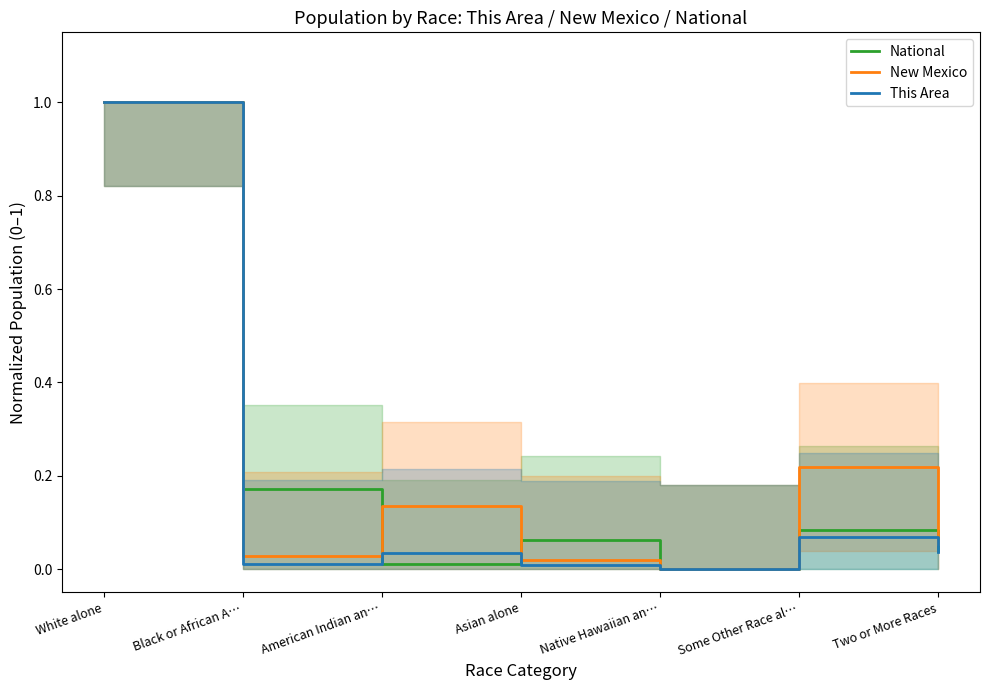

How many distinct data groups are displayed?

3